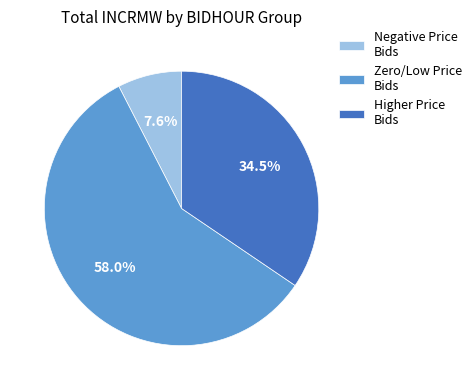

Which category has the biggest portion of the pie?

Zero/Low Price Bids